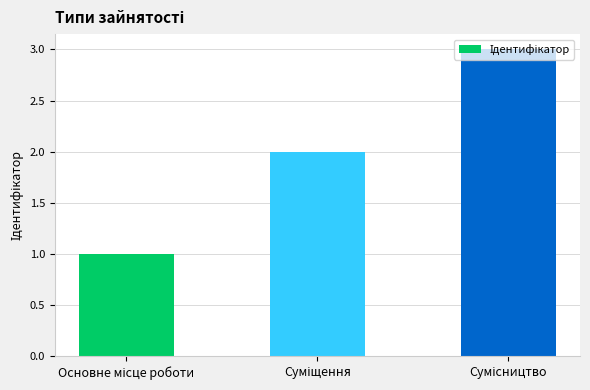

What is the sum of all values?

6